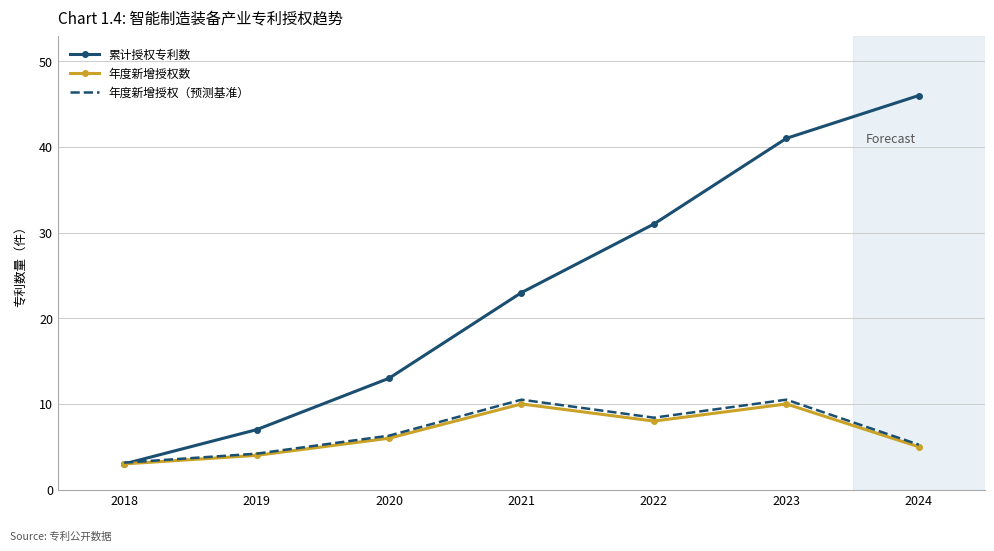

What is the total value across all series at 2021?

43.5